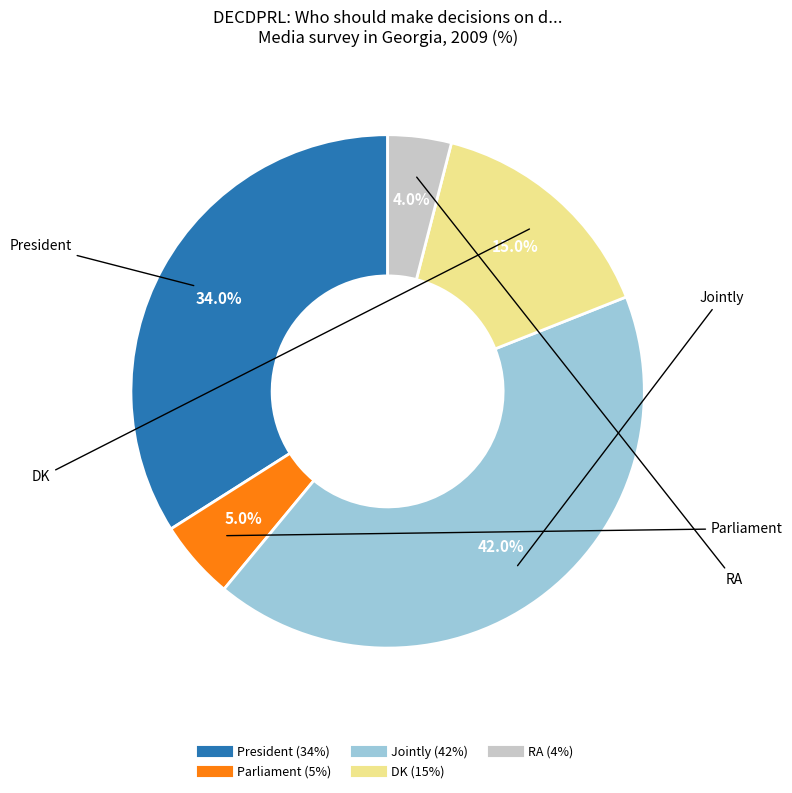

Count the number of slices in the pie.

5